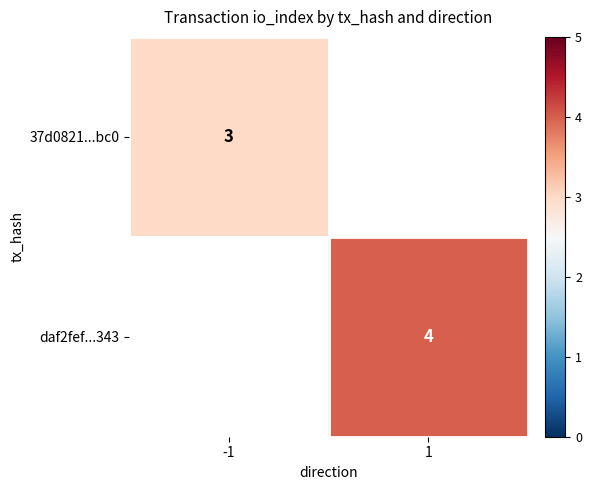

The daf2fef...343 series shows 7 at 1. True or false?

False